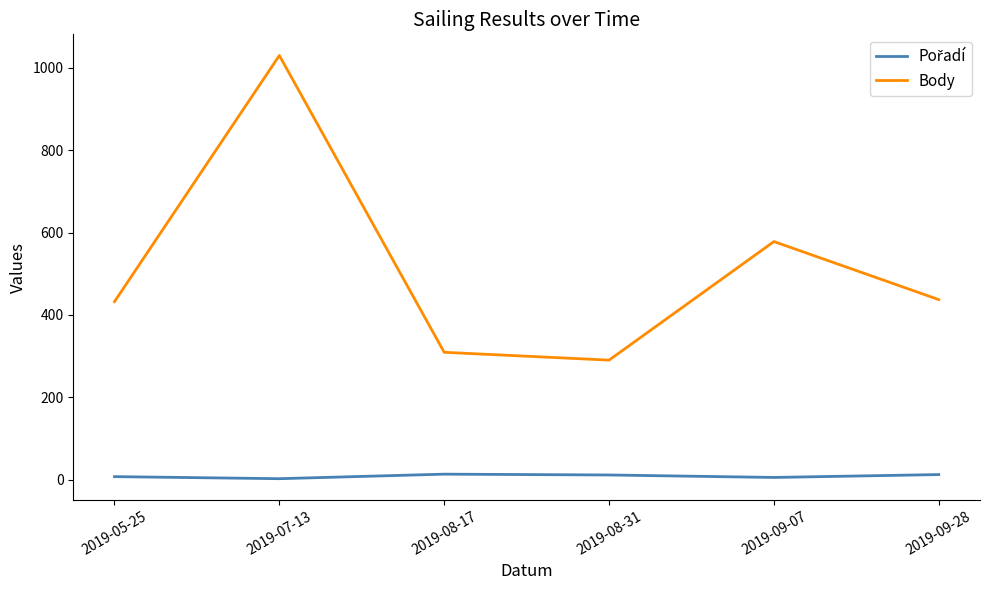

Which series changed the most between 2019-08-31 and 2019-09-07?

Body